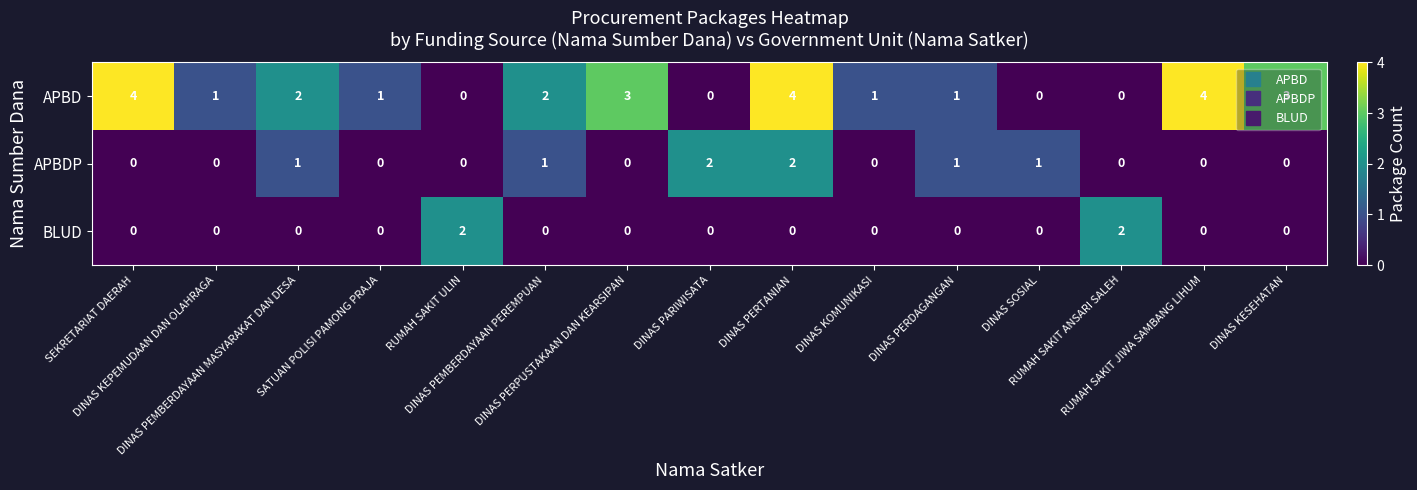

What is the maximum value shown in the chart?

4